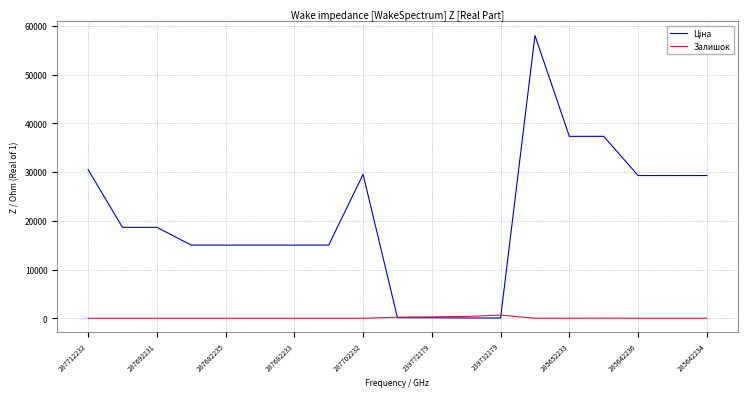

What is the maximum value shown in the chart?

58037.0